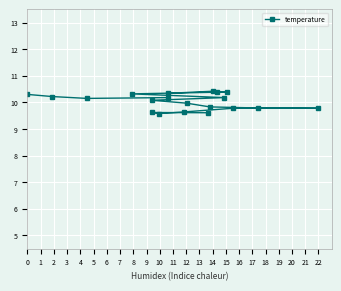

What is the greatest value displayed?

10.4